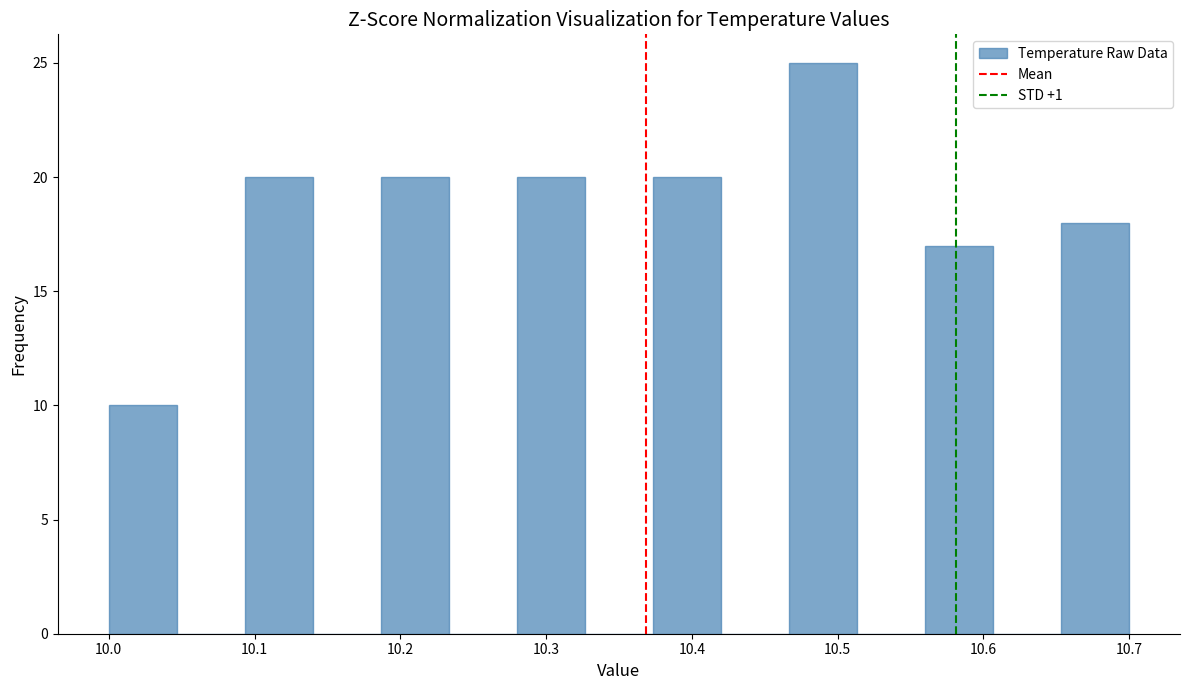

Over which range of the x-axis is the bar tallest?

10.47 to 10.51